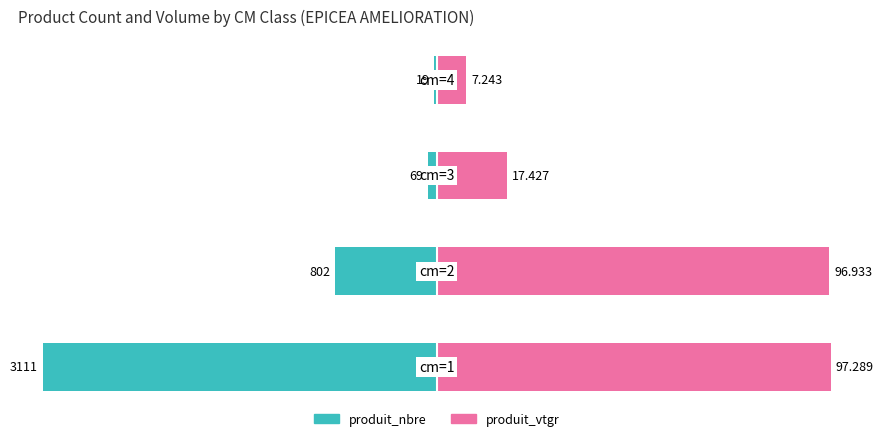

Rank the series by their average value, from lowest to highest.

produit_nbre, produit_vtgr